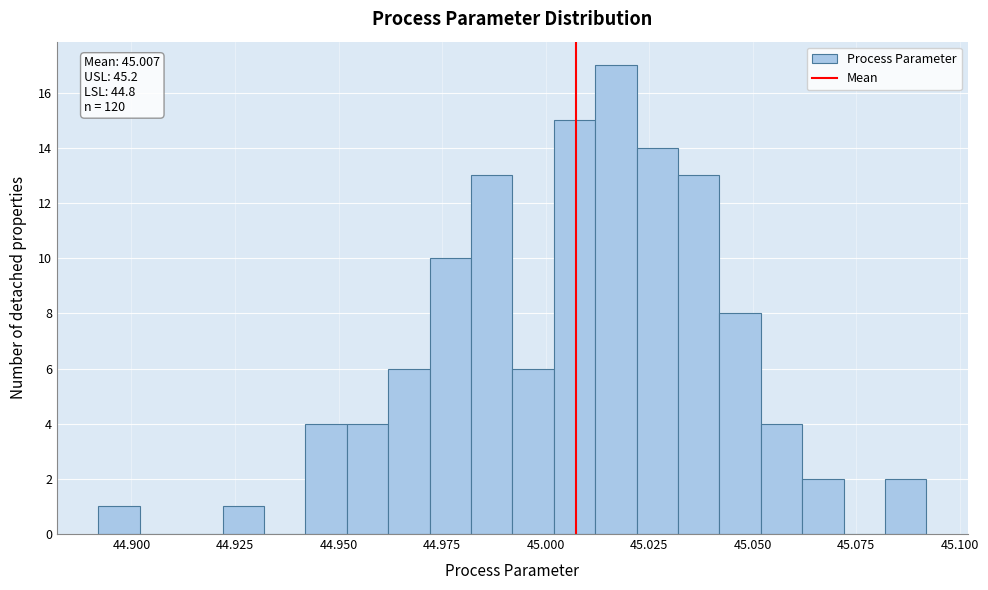

Around what value on the x-axis is the tallest bar? Give the approximate position of its centre, as read against the axis.

45.015